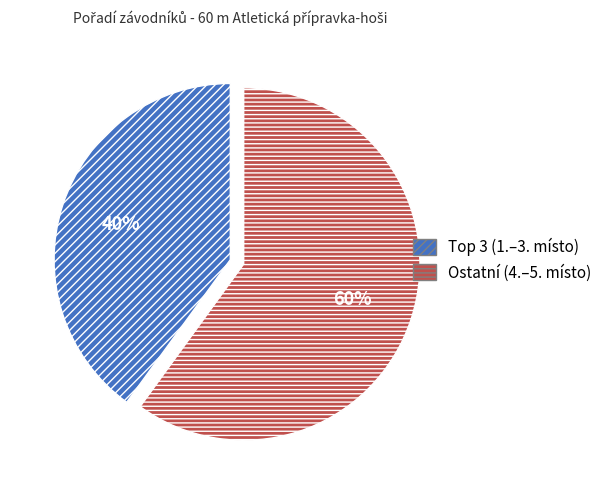

To the nearest percent, what is the average slice percentage?

50%